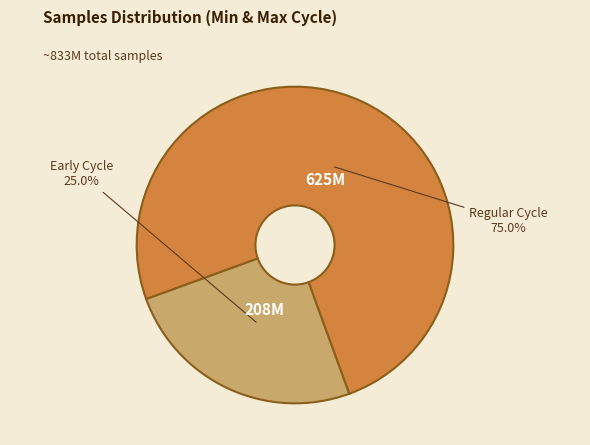

Is there a majority slice in this chart?

Yes